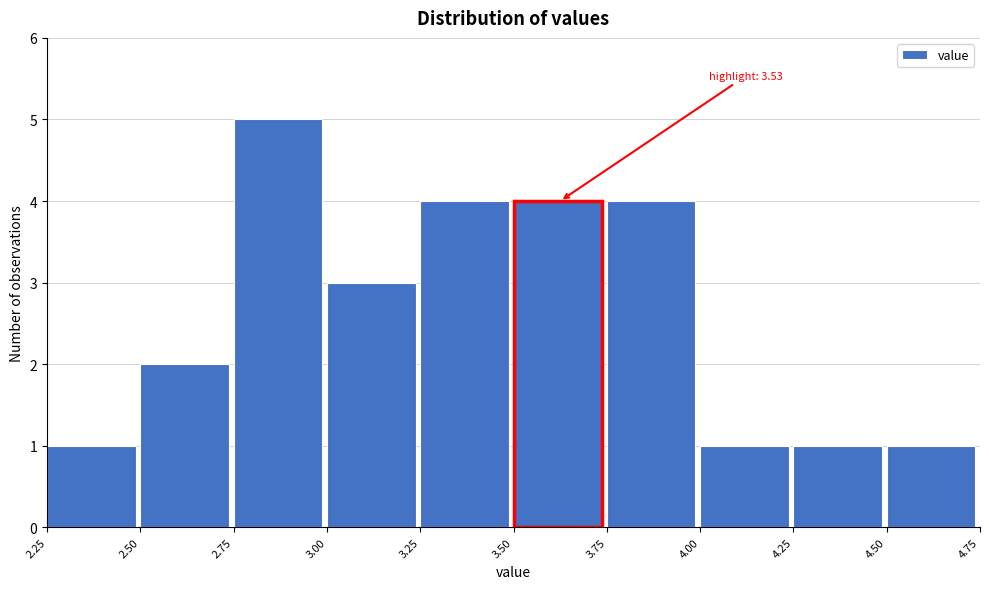

Over which range of the x-axis is the bar tallest?

2.75 to 3.00